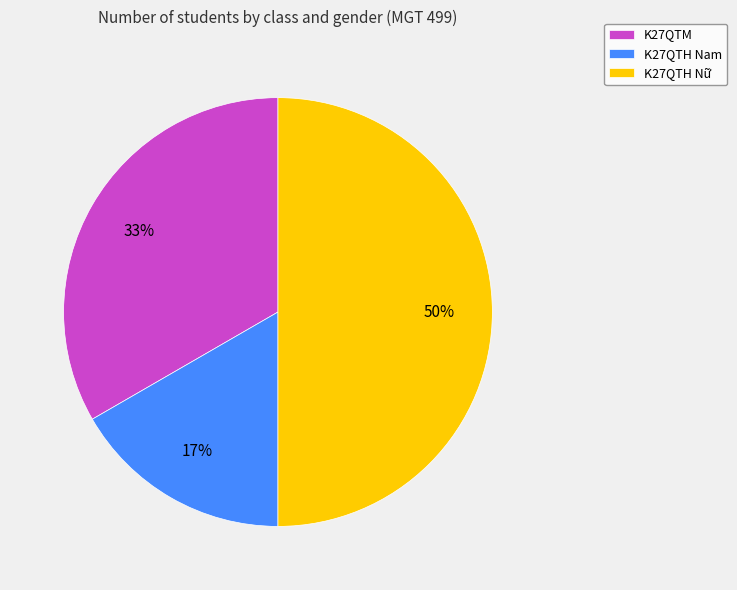

To the nearest percent, what percentage of the pie is K27QTH Nam?

17%